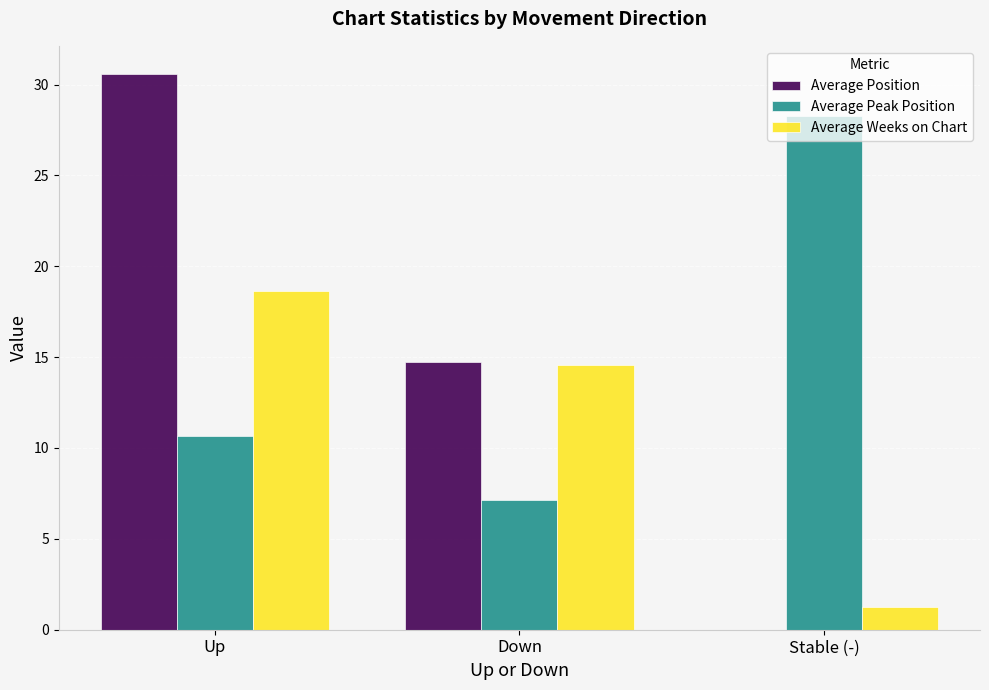

Is it true that Average Weeks on Chart equals 9.8 at Down?

False